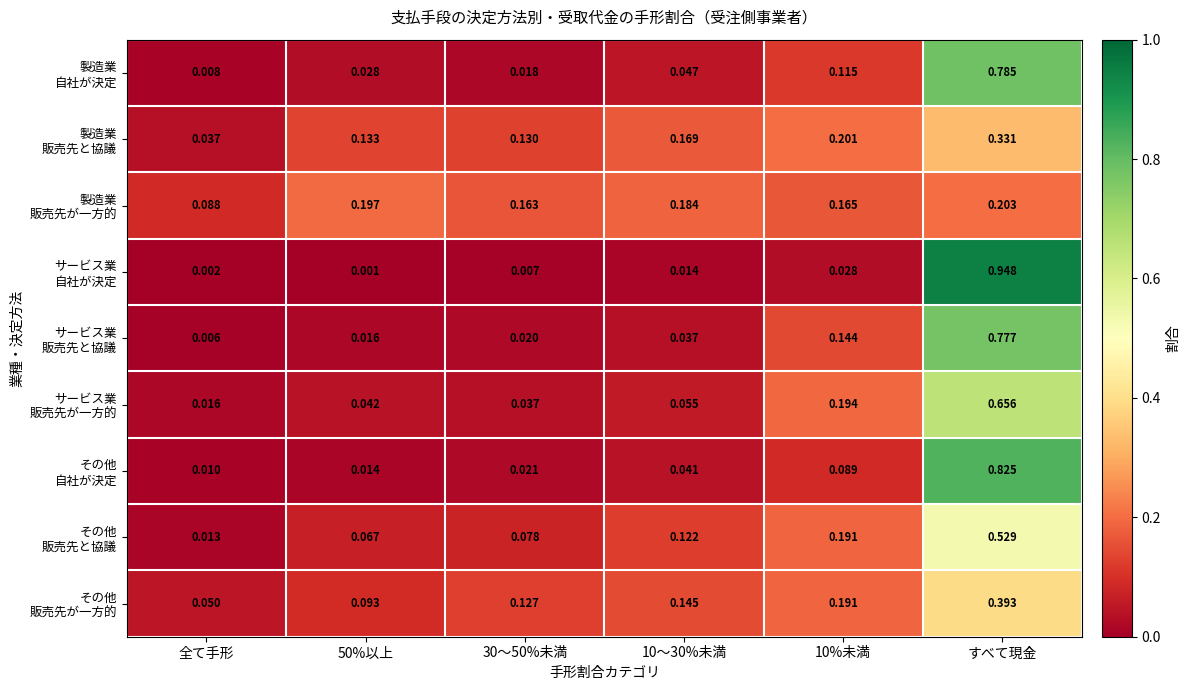

At how many categories does at least one series exceed 0?

6